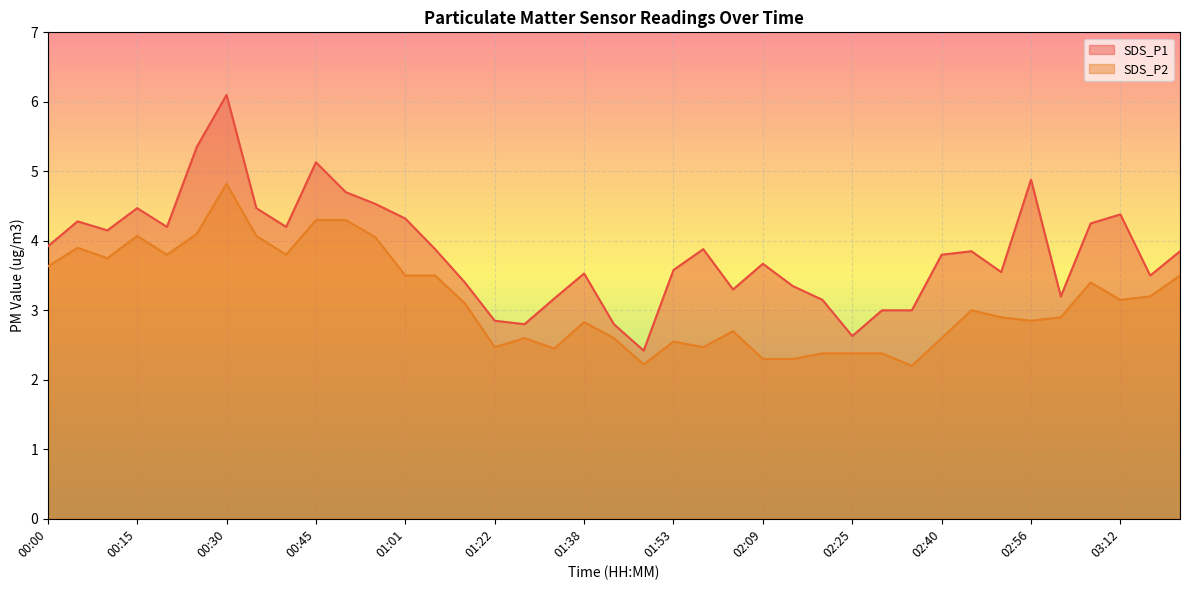

True or false: SDS_P2 and SDS_P1 intersect in this chart.

False